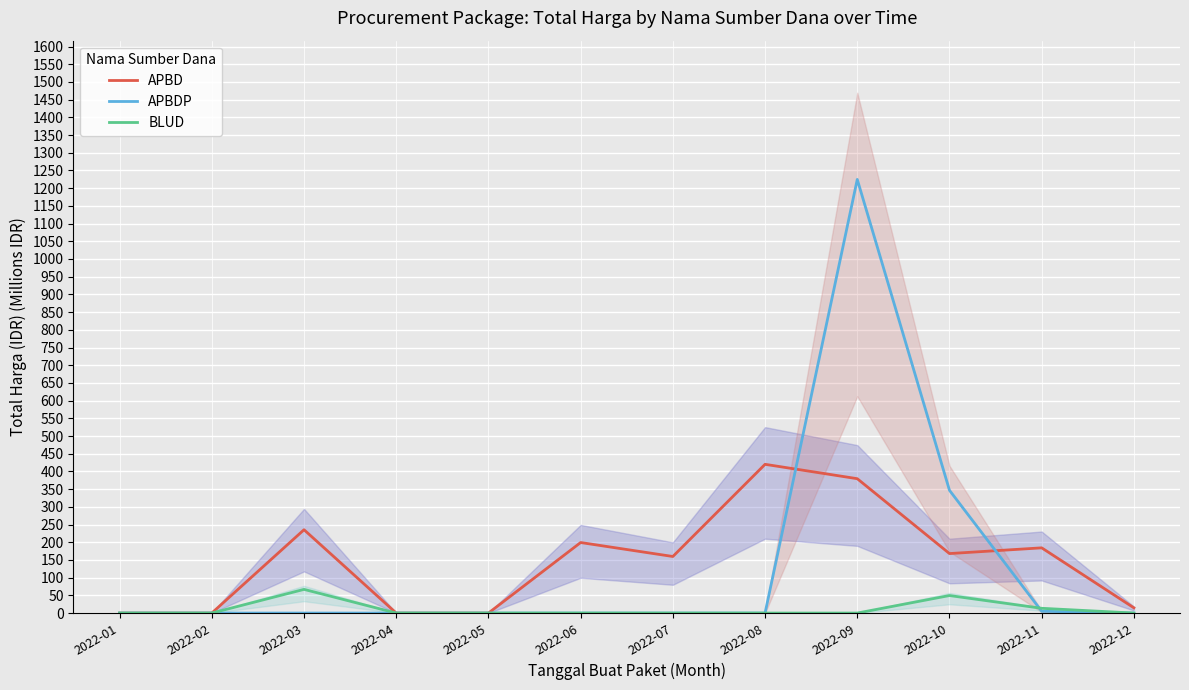

Which label corresponds to the smallest value in the chart?

2022-01